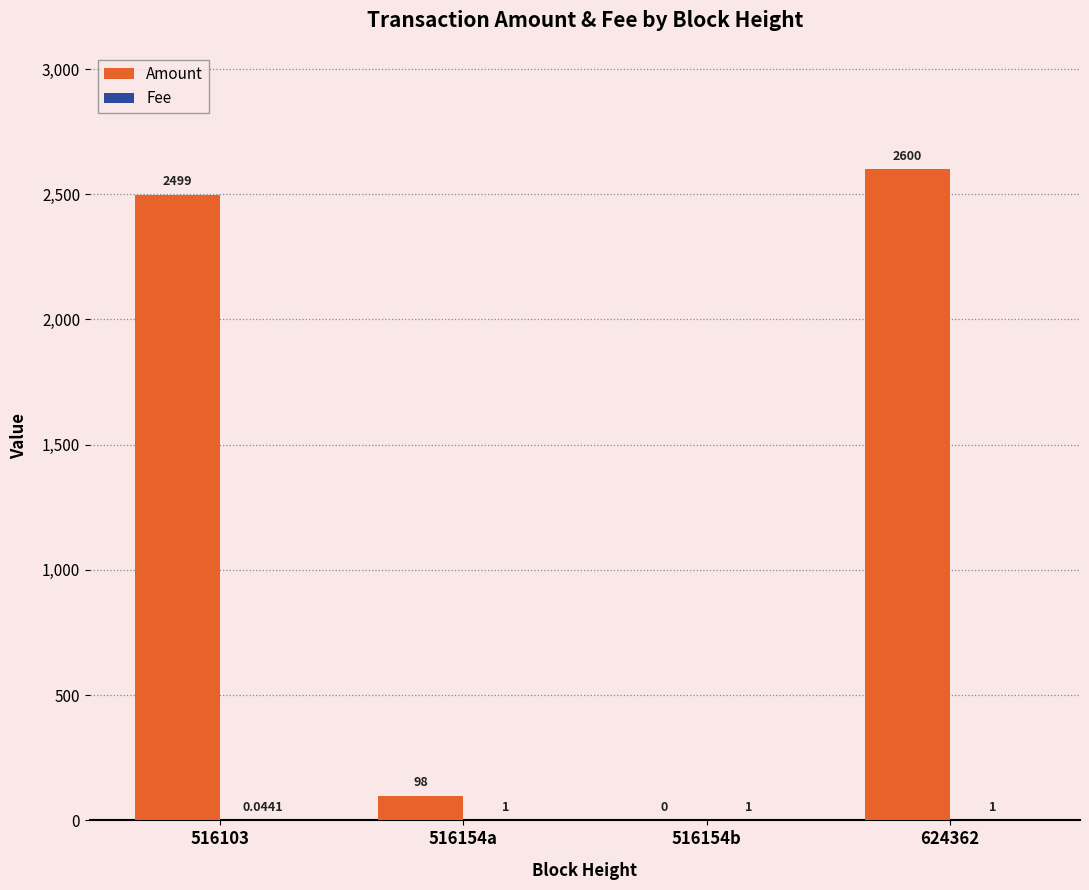

Between 516103 and 516154b, which series saw the biggest shift?

Amount